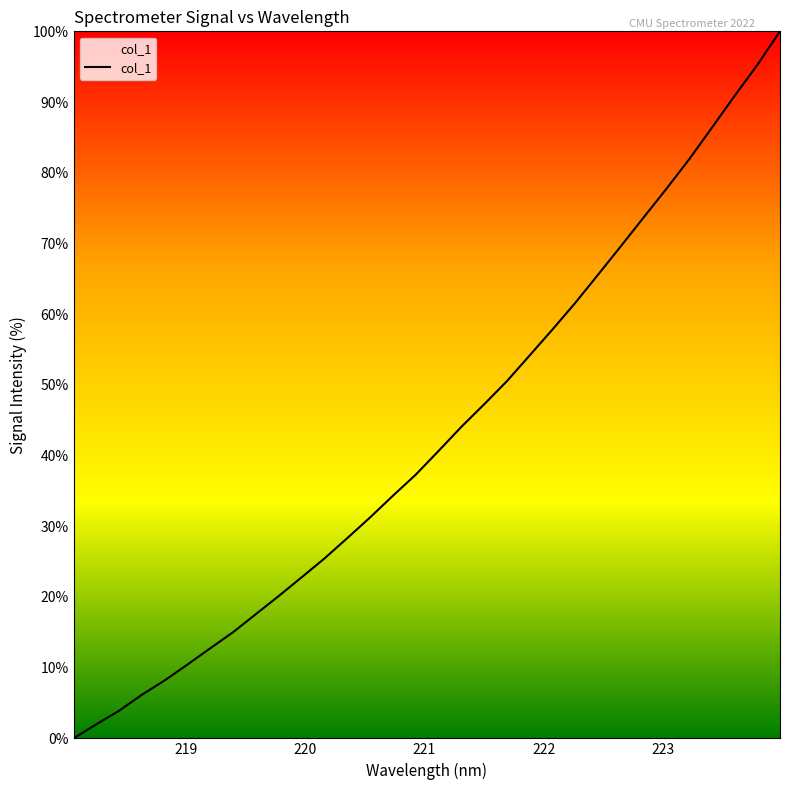

What is the difference between the maximum and minimum values?

100.0